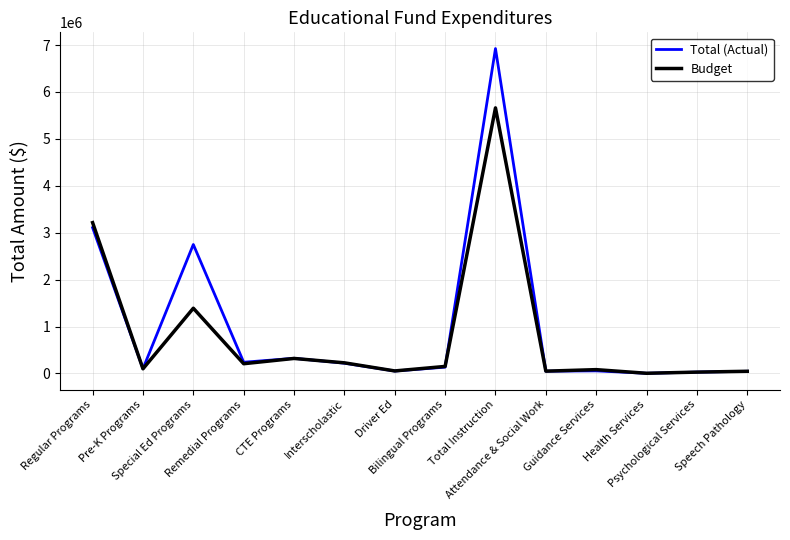

Is the value of Total (Actual) at Special Ed Programs greater than the value of Budget at Bilingual Programs?

Yes